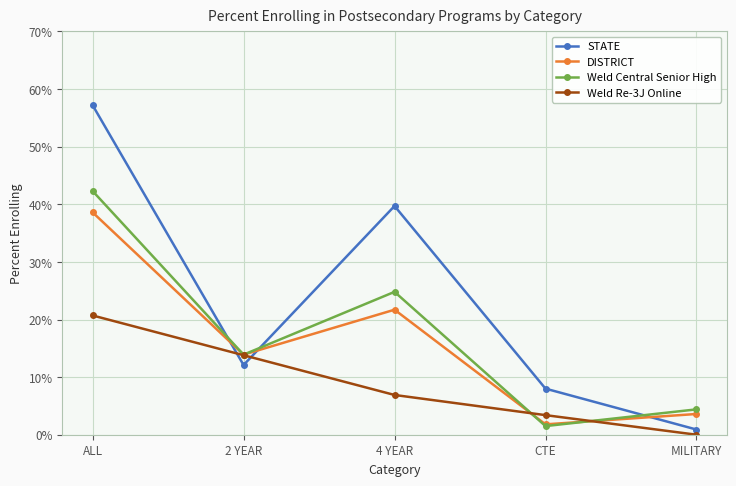

What is the sum of the Weld Re-3J Online values at ALL and 4 YEAR?

0.3